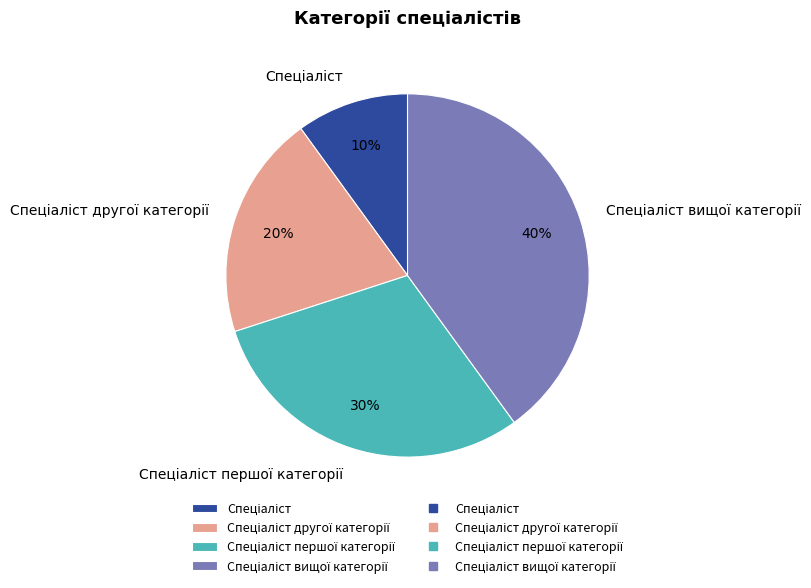

To the nearest percent, what is the difference between the largest and smallest slice percentages?

30%